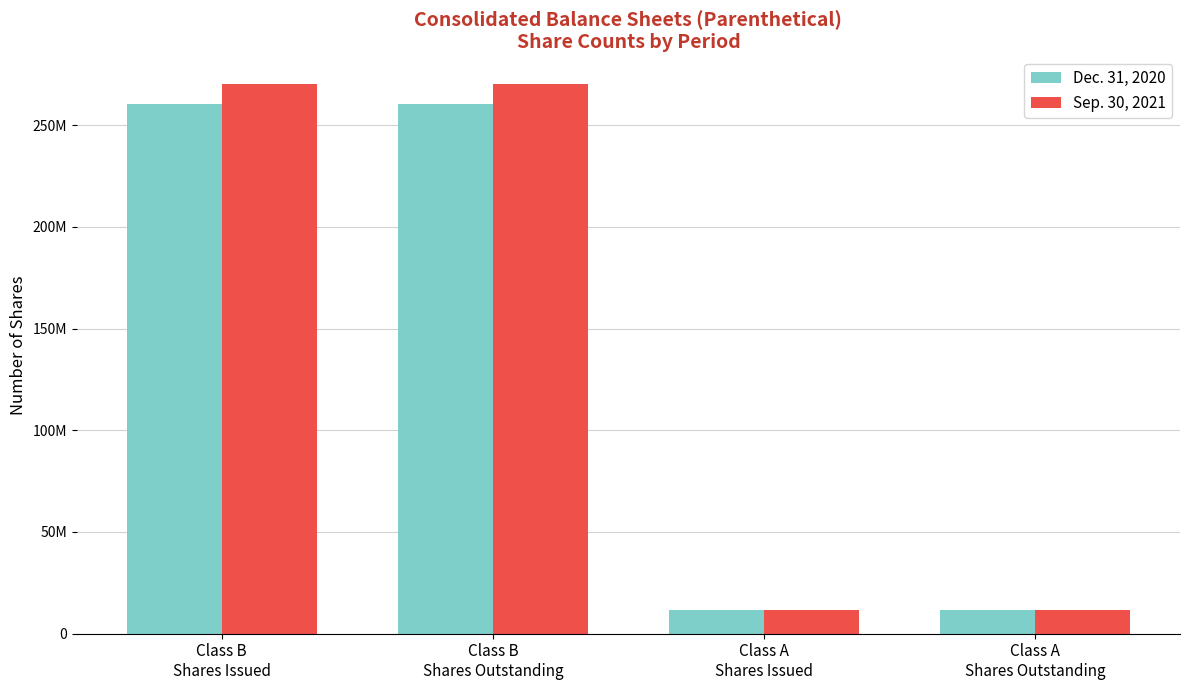

What are all the series names shown in the legend?

Dec. 31, 2020, Sep. 30, 2021